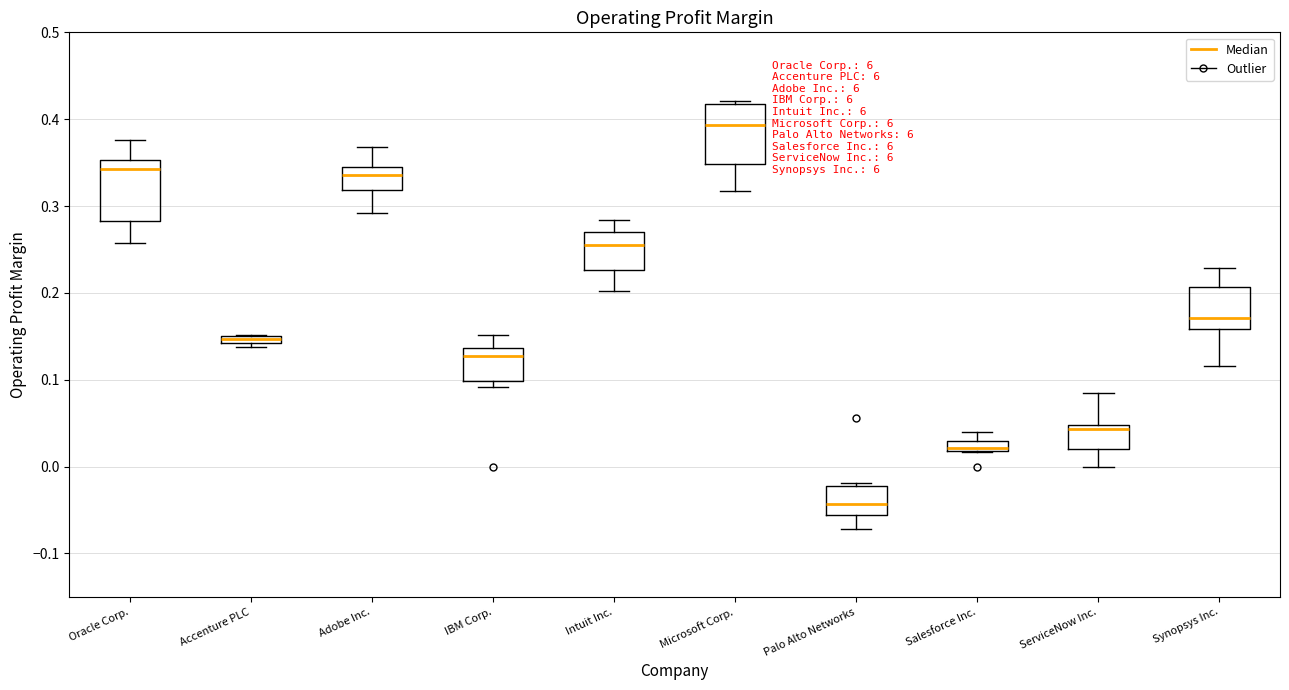

Where does the median line of the box for Intuit Inc. sit on the y-axis? The values are not printed on the chart, so give them approximately, as read against the axis.

0.26